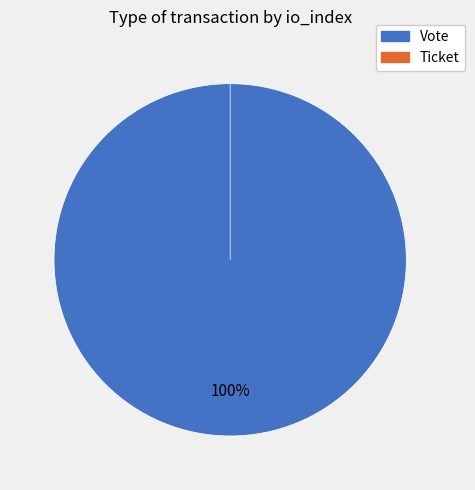

True or false: Vote accounts for 93% of the total.

False